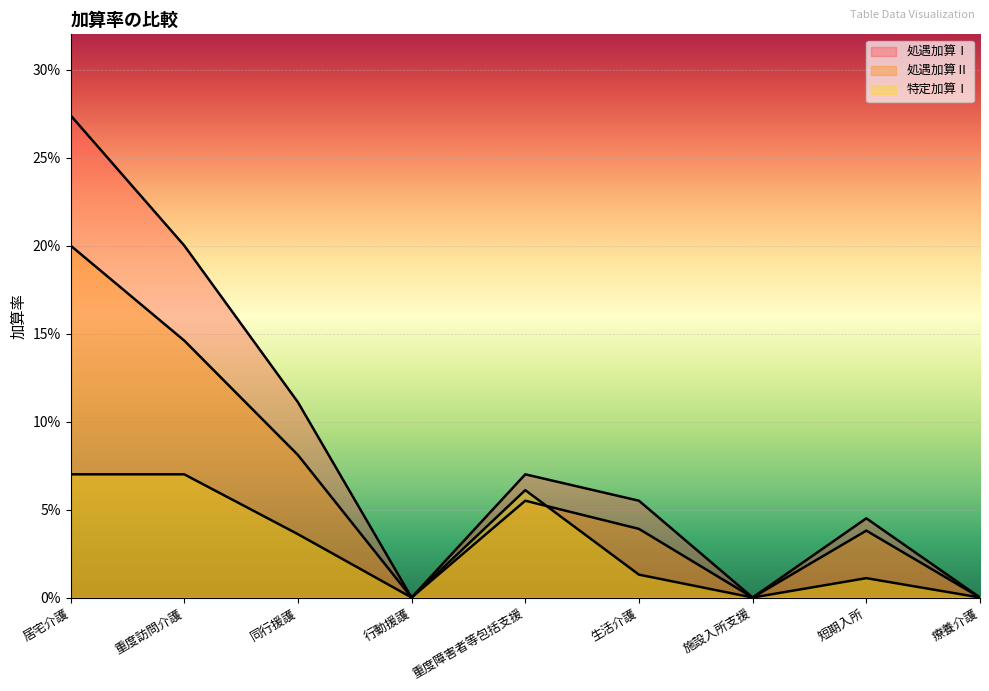

Count the number of categories in the chart.

9